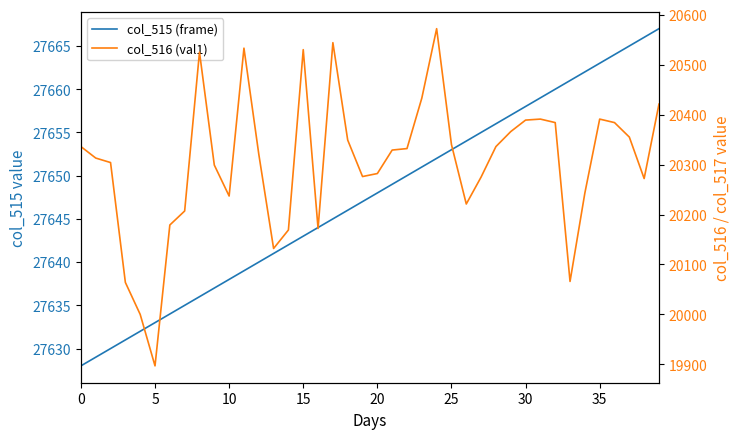

What is the difference between the maximum and minimum values in the col_515 series?

39